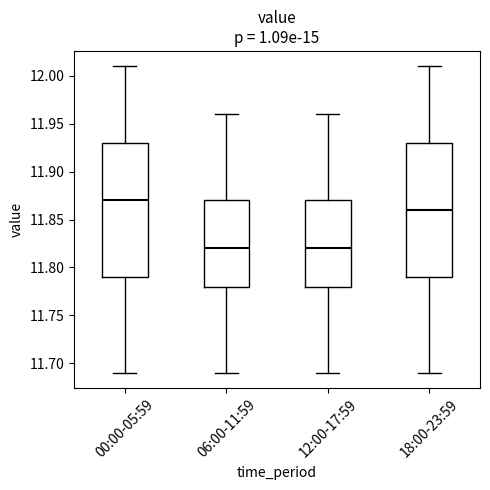

Reading left to right, transcribe this box plot: for each box, give where its median line is, the range the box spans, and where its two whiskers end, as read against the y-axis. The values are not printed on the chart, so give them approximately, as read against the axis.

00:00-05:59: median 11.87, box 11.79 to 11.93, whiskers 11.69 to 12.01
06:00-11:59: median 11.82, box 11.78 to 11.87, whiskers 11.69 to 11.96
12:00-17:59: median 11.82, box 11.78 to 11.87, whiskers 11.69 to 11.96
18:00-23:59: median 11.86, box 11.79 to 11.93, whiskers 11.69 to 12.01